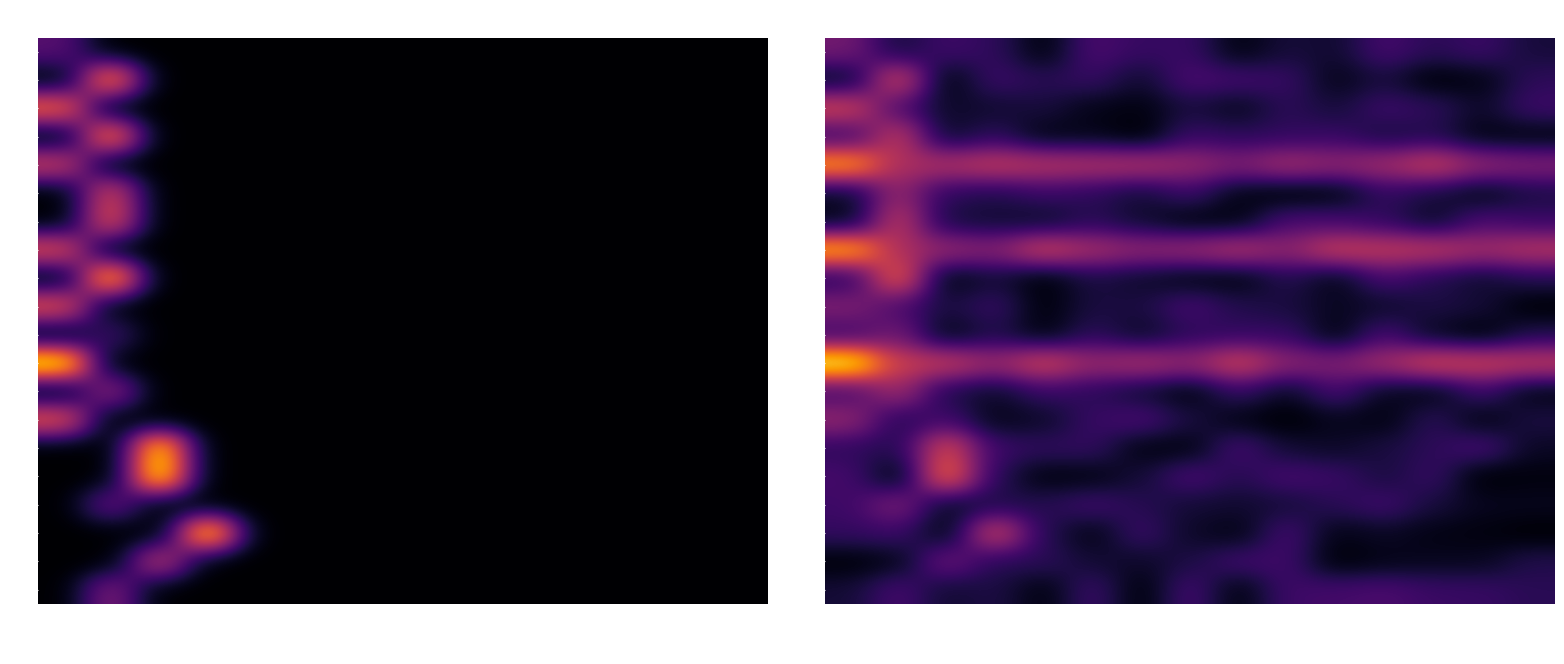

How many categories are shown in the chart?

15